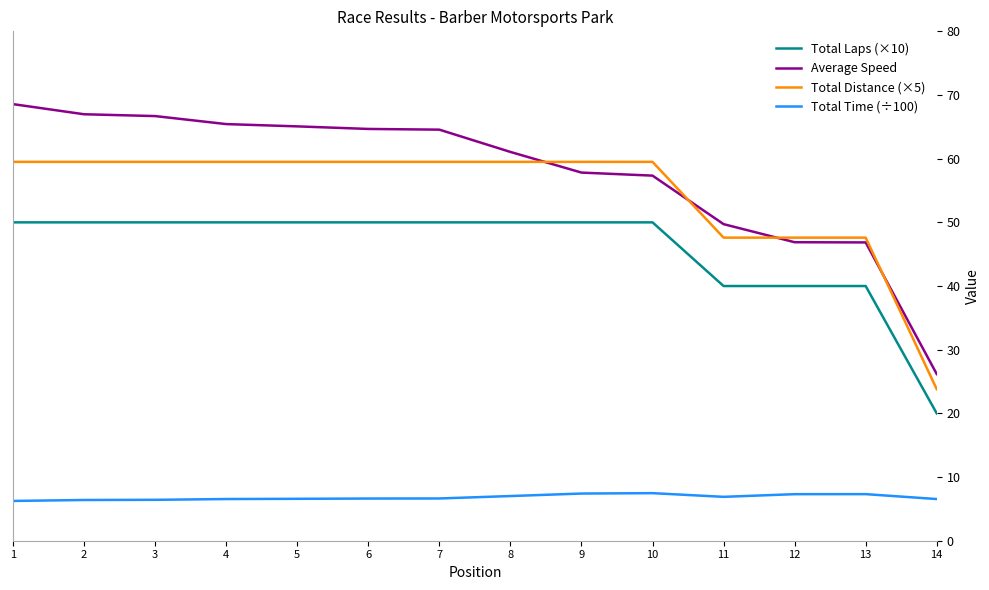

What is the smallest value displayed?

6.2